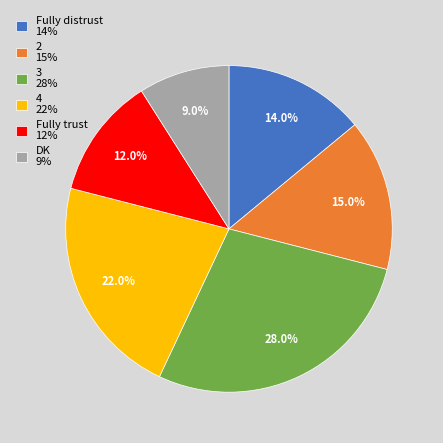

Count the number of slices in the pie.

6